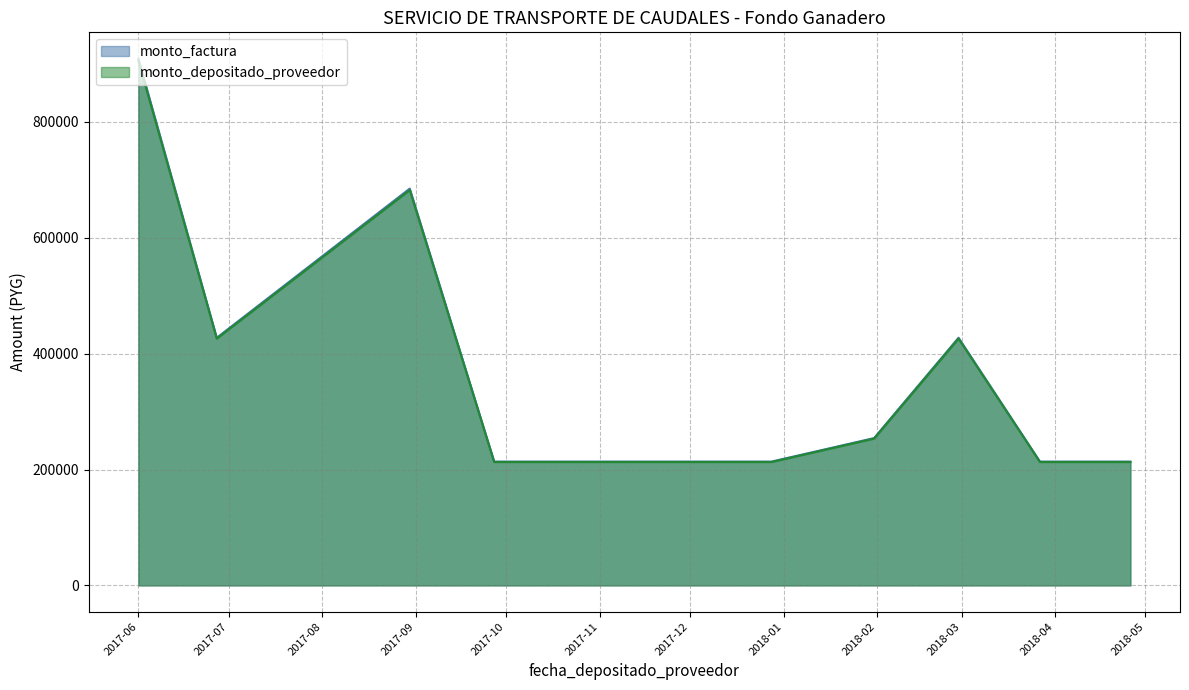

What is the difference between the highest and lowest values at 2017-10-31?

777